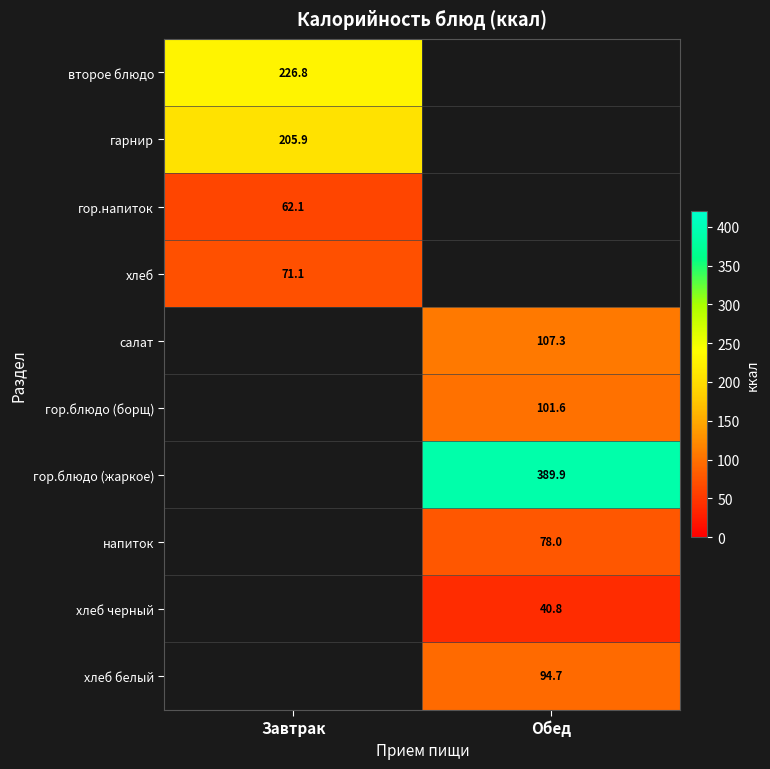

The гор.напиток series shows 62.1 at Завтрак. True or false?

True